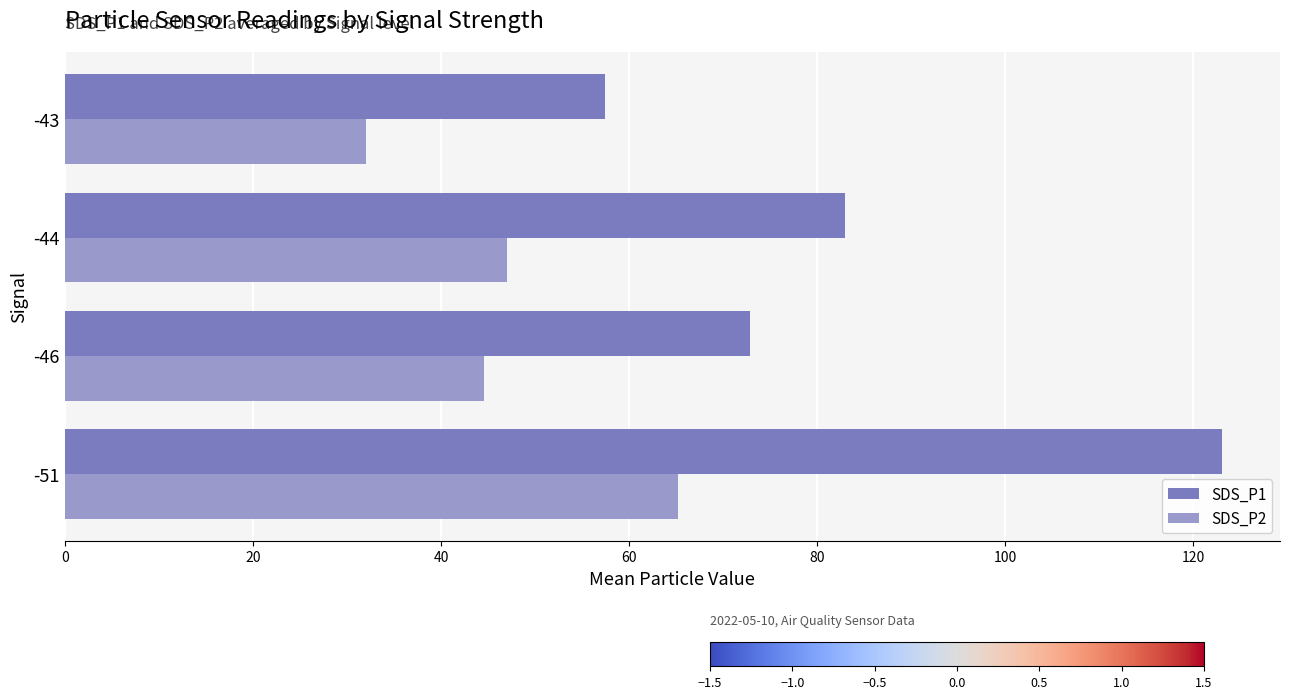

The SDS_P2 series shows 13.1 at -43. True or false?

False